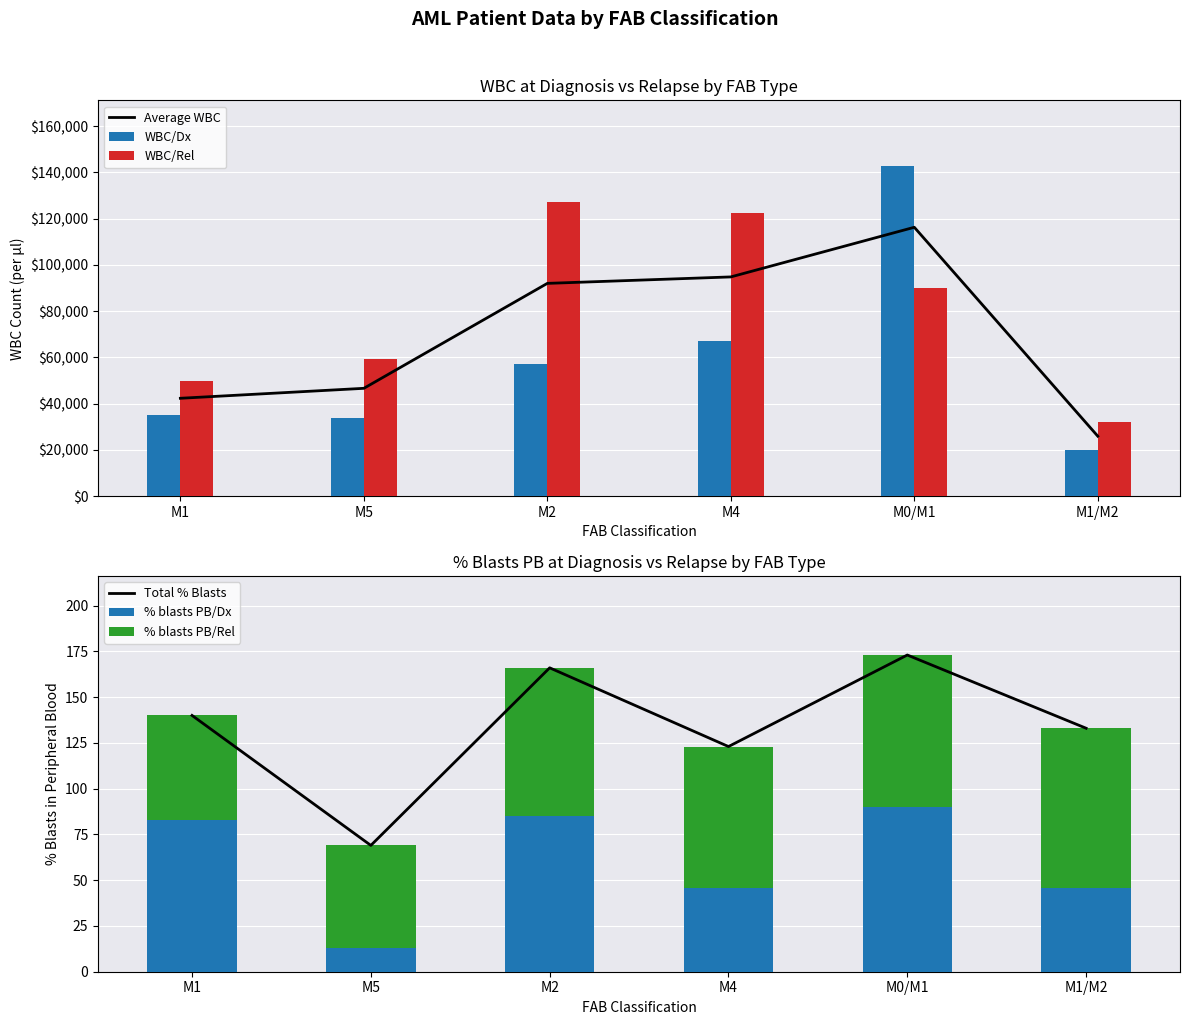

Reading left to right, what are all the values shown in this chart?

Average WBC: 42335	46640	92000	94795	116250	25950
WBC/Dx: 35000	33860	57000	66990	142600	19800
WBC/Rel: 49670	59420	127000	122600	89900	32100
Total % Blasts: 140	69	166	123	173	133
% blasts PB/Dx: 83	13	85	46	90	46
% blasts PB/Rel: 57	56	81	77	83	87